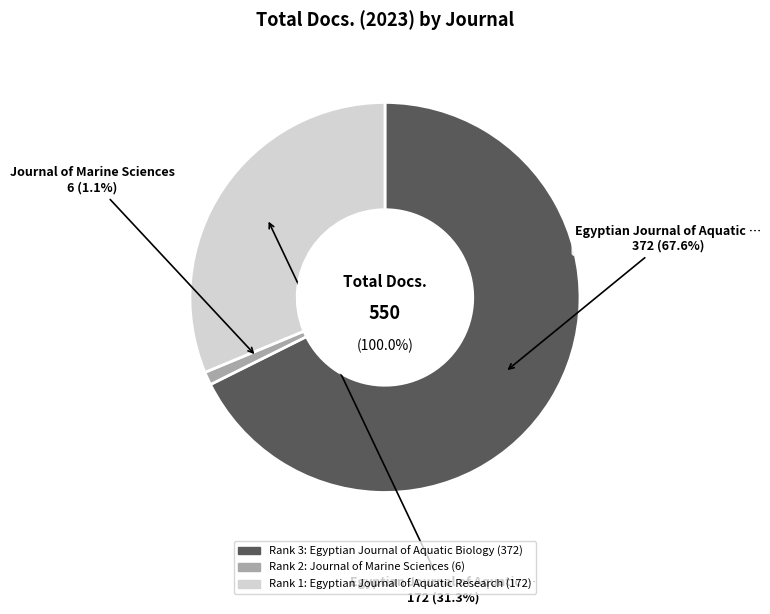

True or false: Egyptian Journal of Aquatic Research accounts for 31% of the total.

True